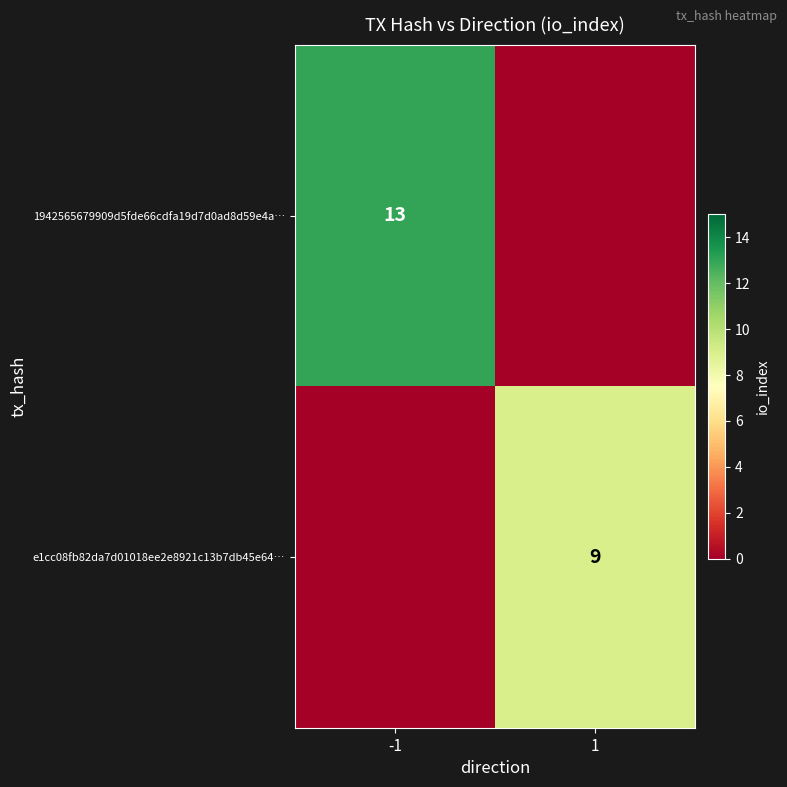

Which has a higher value, -1 or 1?

-1